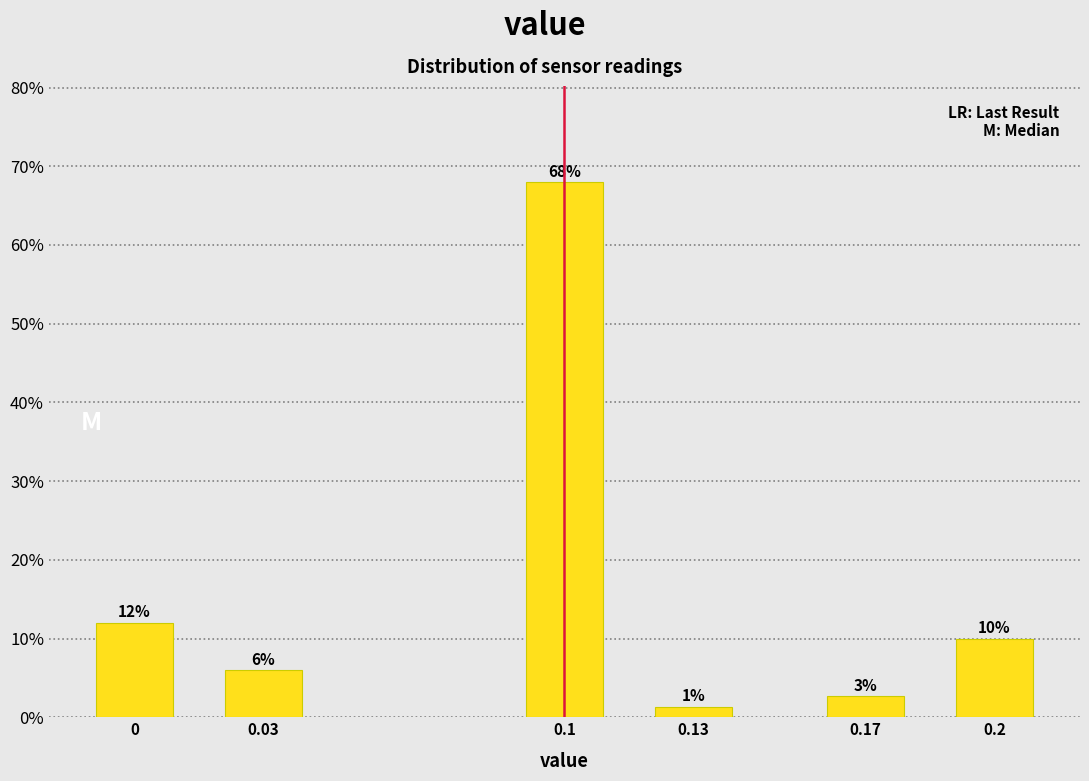

What is the greatest value displayed?

68.0